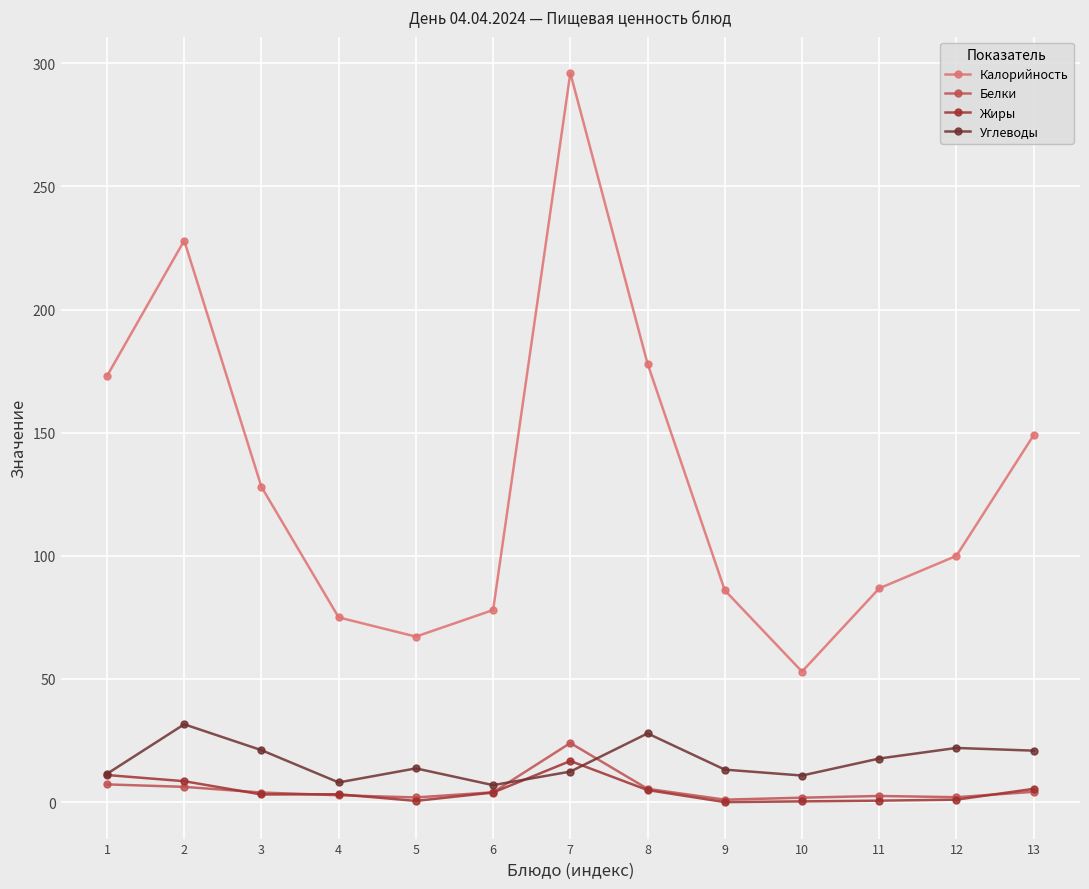

At how many categories does at least one series exceed 69?

11